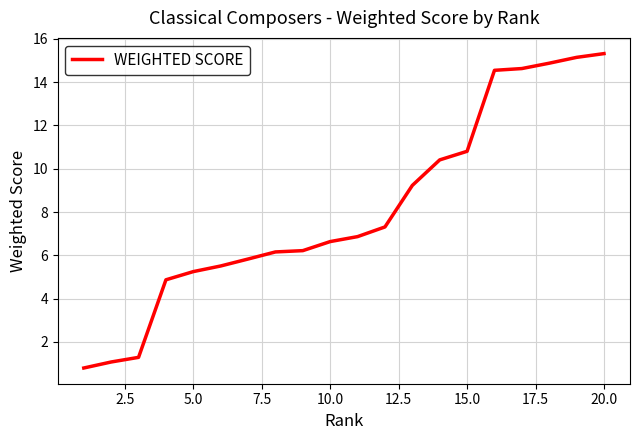

What is the difference between the maximum and minimum values?

14.5